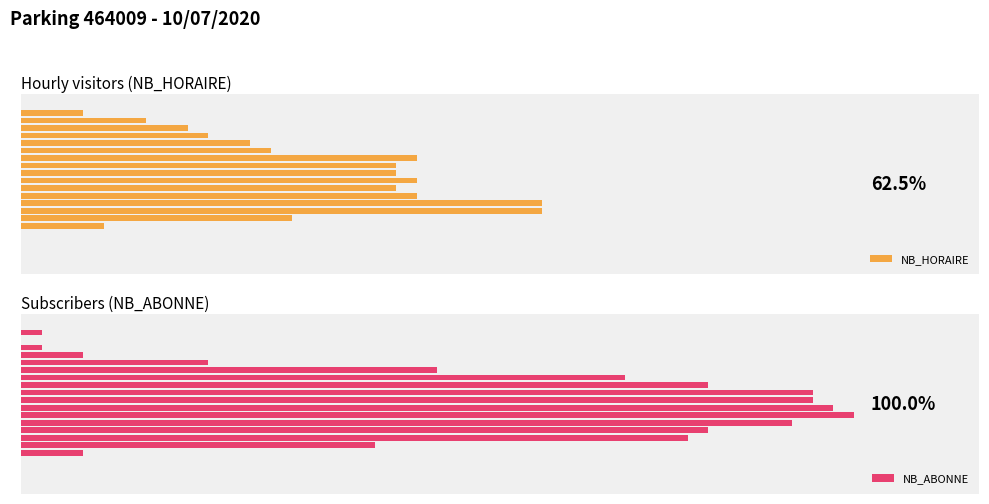

What are all the series names shown in the legend?

NB_HORAIRE, NB_ABONNE